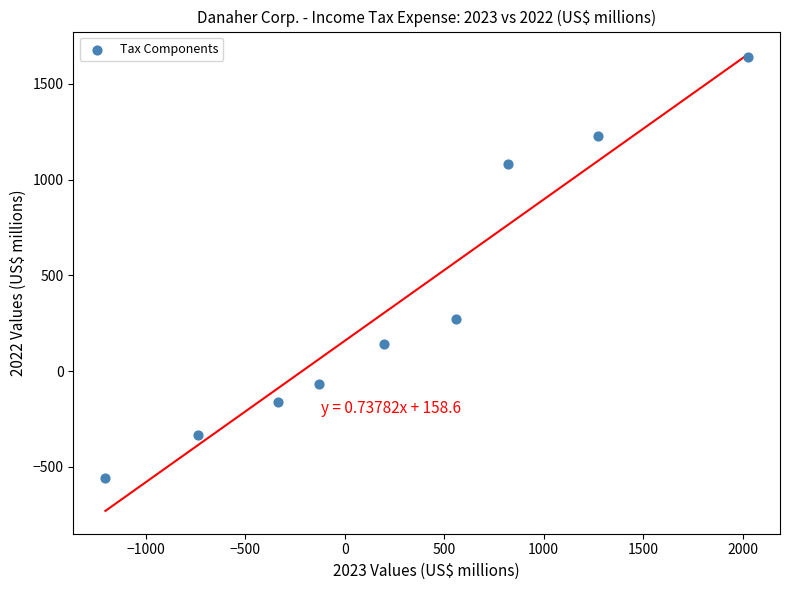

What Y value in the scatter plot is closest to 541?

271